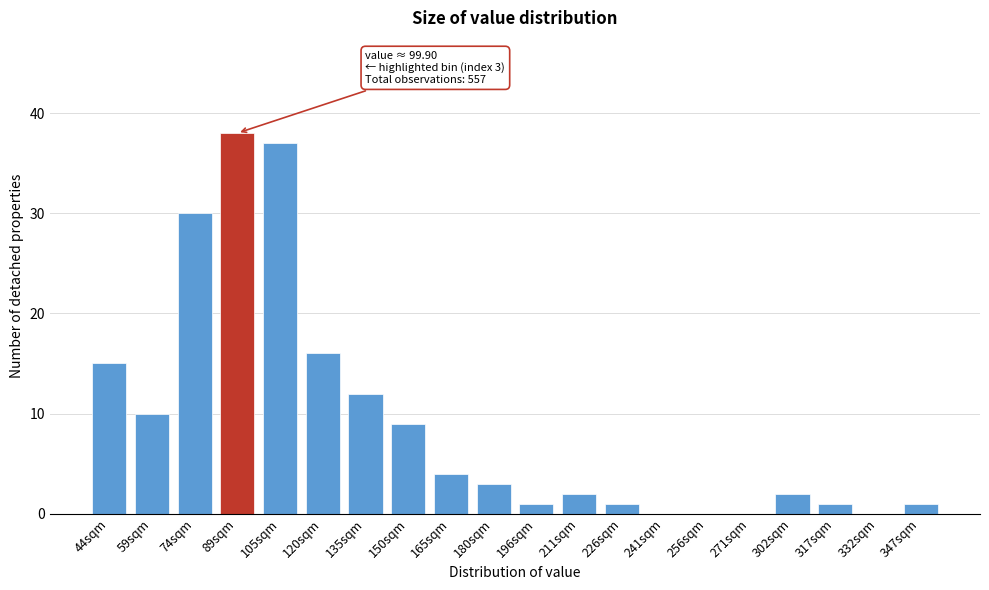

Reading left to right, extract all data points from this chart.

44sqm=15	59sqm=10	74sqm=30	89sqm=38	105sqm=37	120sqm=16	135sqm=12	150sqm=9	165sqm=4	180sqm=3	196sqm=1	211sqm=2	226sqm=1	241sqm=0	256sqm=0	271sqm=0	302sqm=2	317sqm=1	332sqm=0	347sqm=1